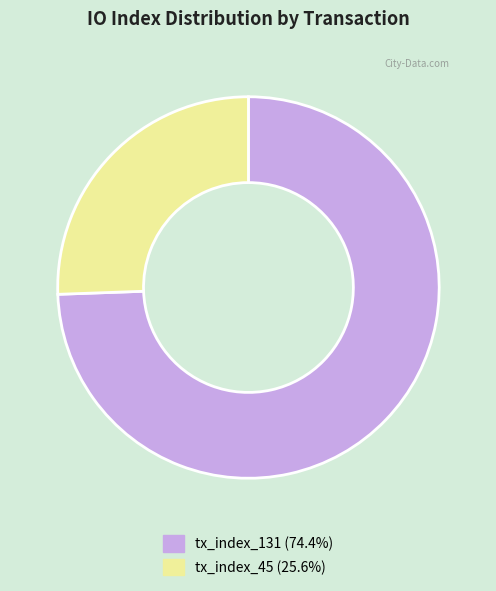

How many slices are in this pie chart?

2